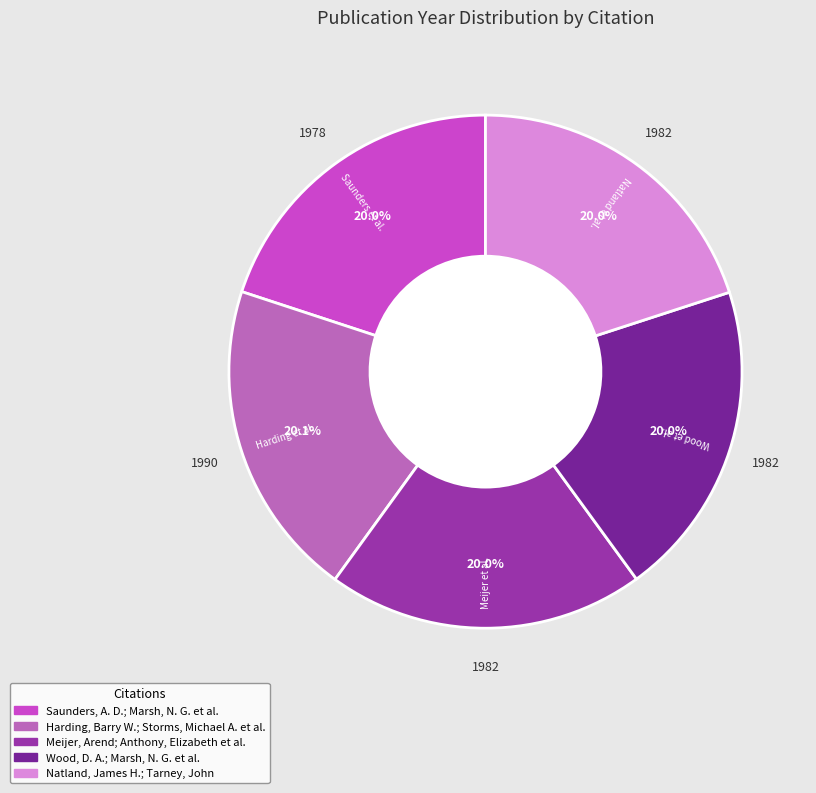

What percentage is the Saunders, A. D.; Marsh, N. G. et al. slice, to the nearest percent?

20%